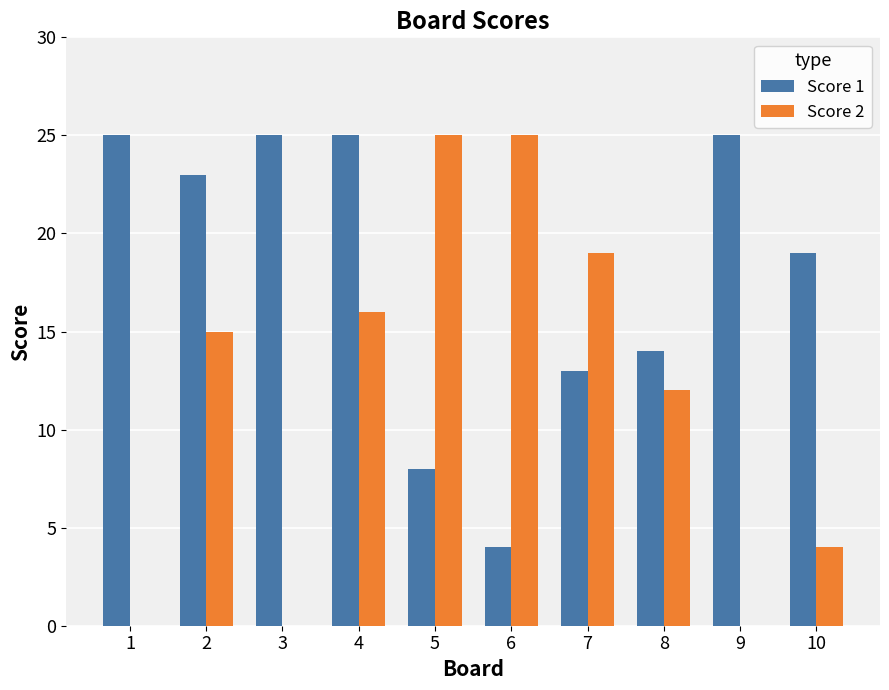

At which label does Score 1 first exceed 23?

1